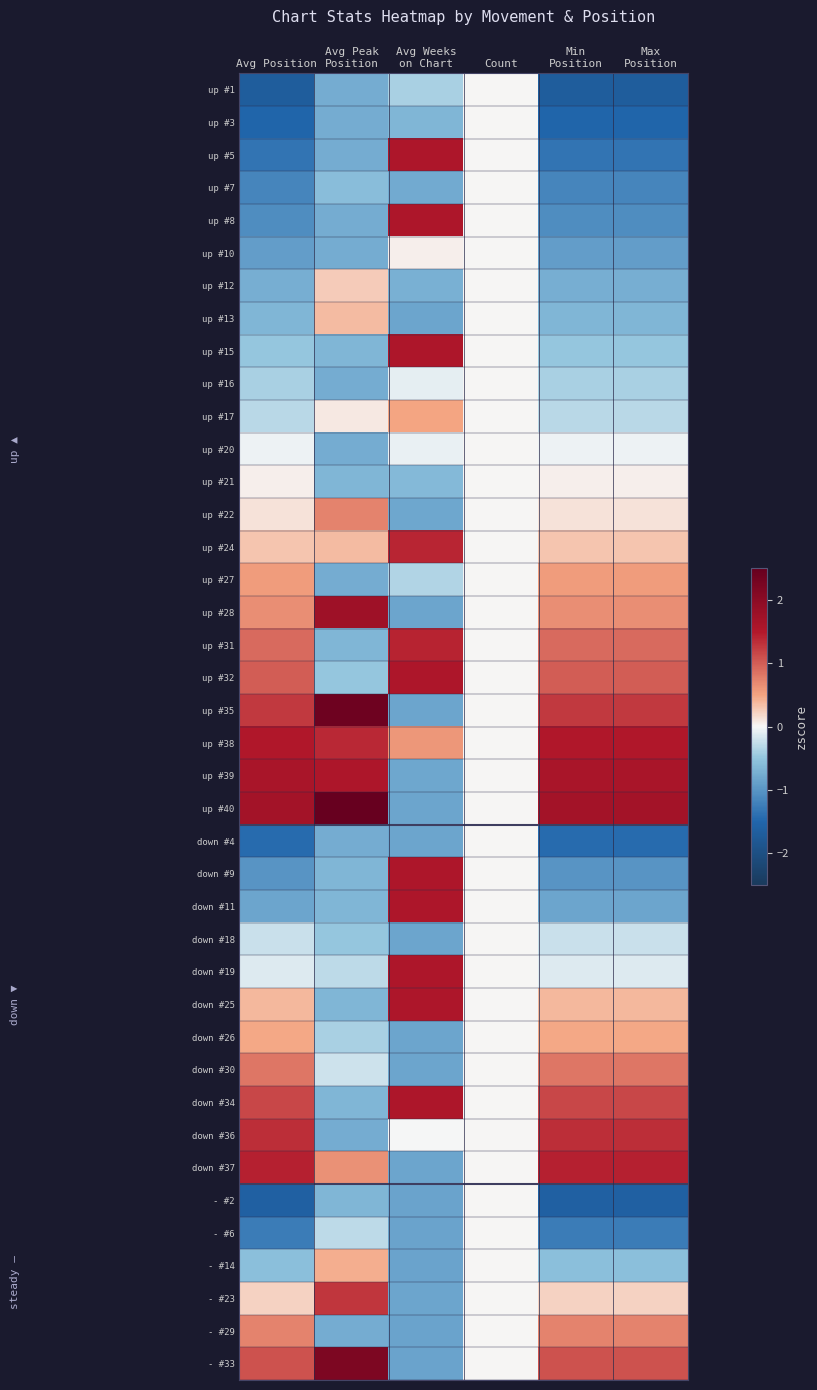

Which label corresponds to the largest value in the chart?

Avg Peak
Position